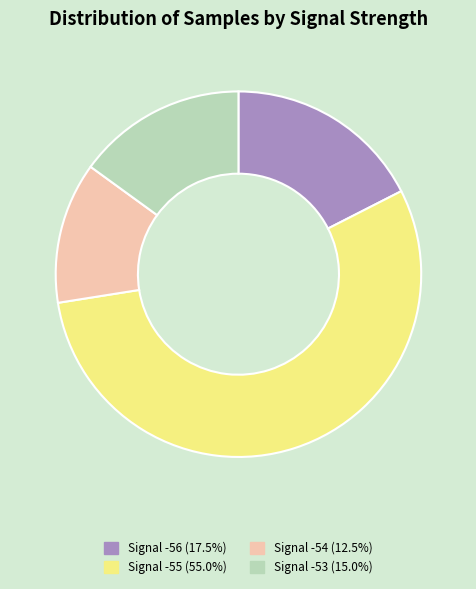

What is the ratio of the value at Signal -54 (12.5%) to the value at Signal -53 (15.0%)?

0.8